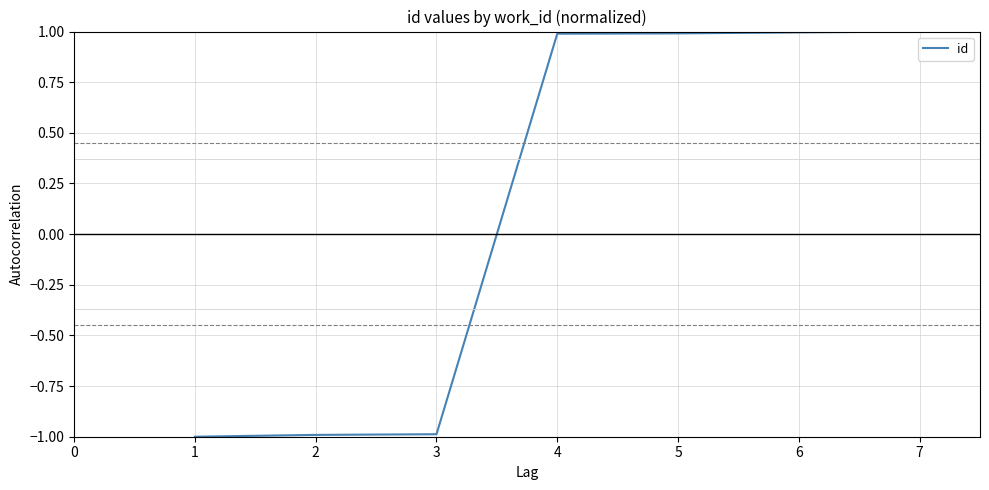

What is the average value?

0.1